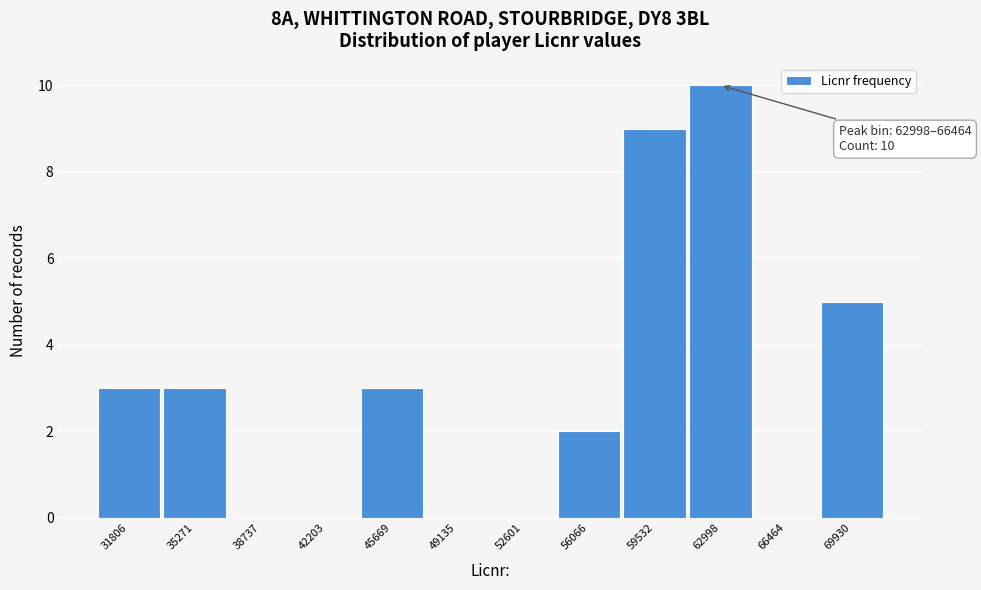

Reading right to left, what are all the values shown in this chart?

69930=5	66464=0	62998=10	59532=9	56066=2	52601=0	49135=0	45669=3	42203=0	38737=0	35271=3	31806=3